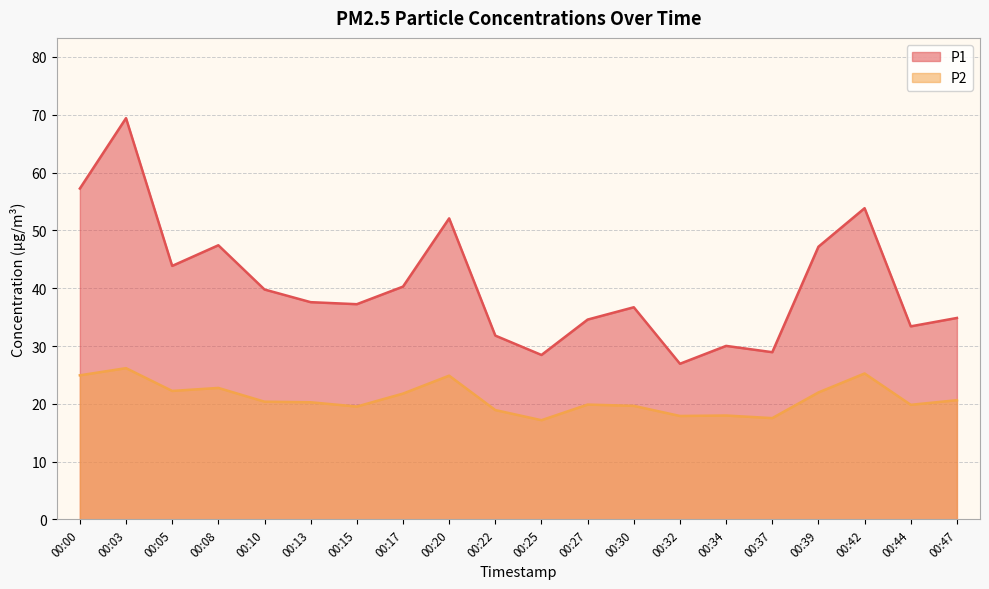

Is it true that P2 equals 19.9 at 00:27?

True